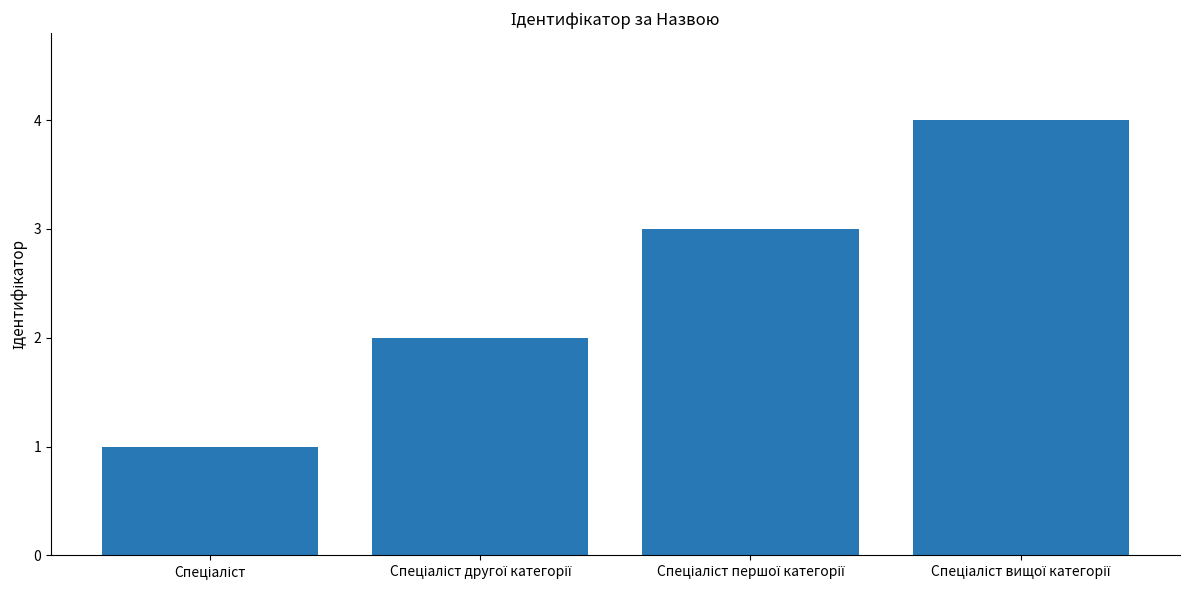

Count the values in the range 2 to 4.

3